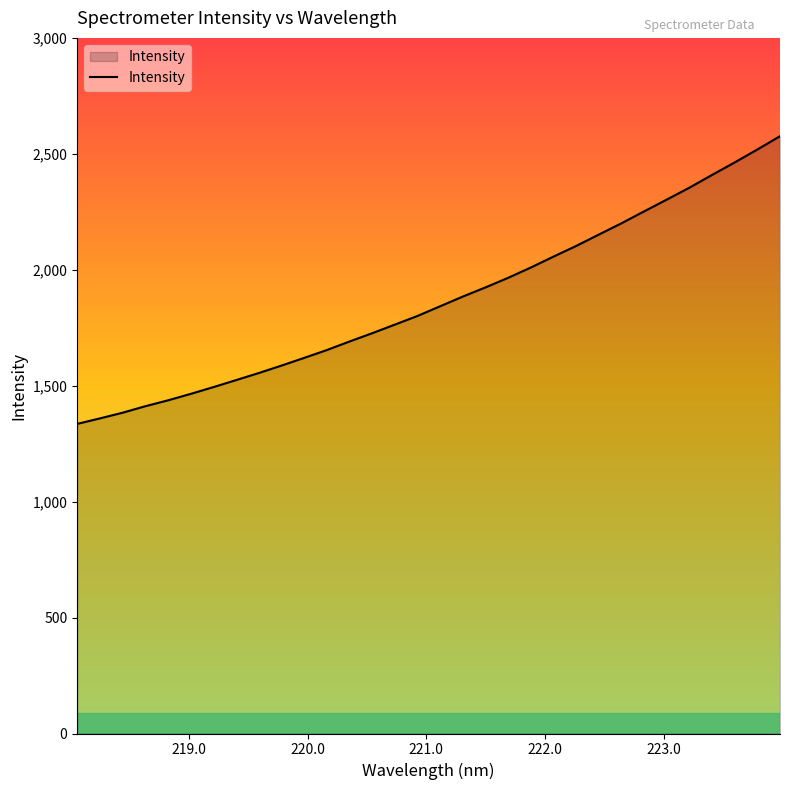

What is the smallest value displayed?

1335.2